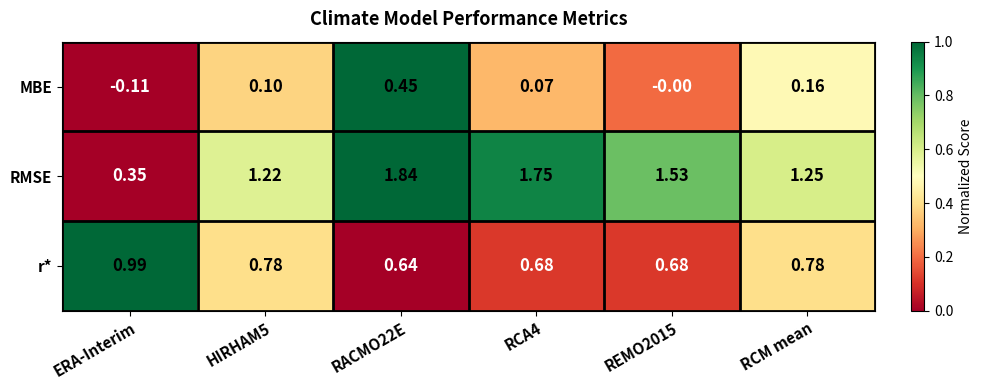

Which label corresponds to the smallest value in the chart?

ERA-Interim